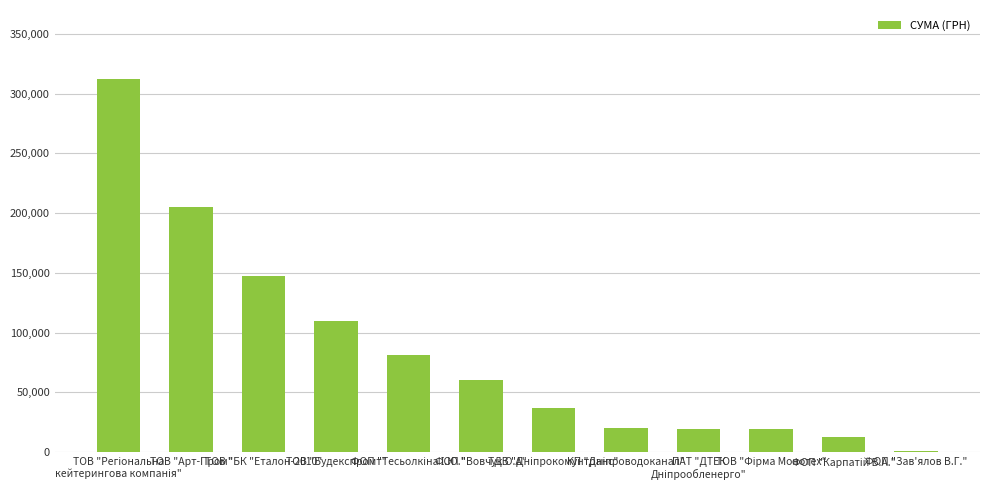

What is the sum of all values?

1024091.2